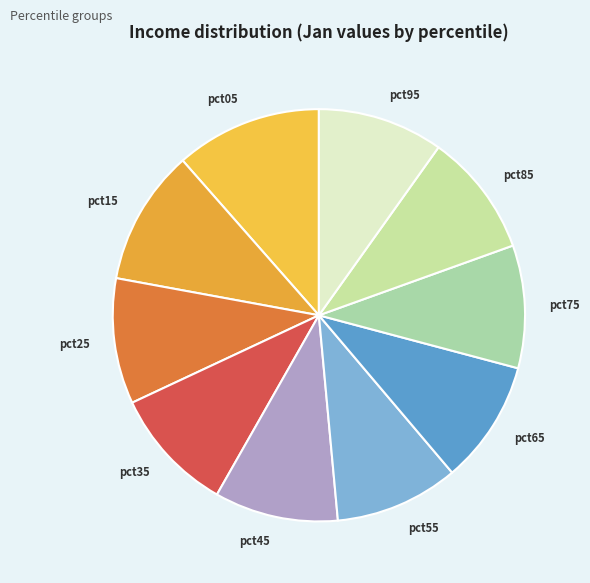

Is it true that pct55 is 1% of the pie?

False